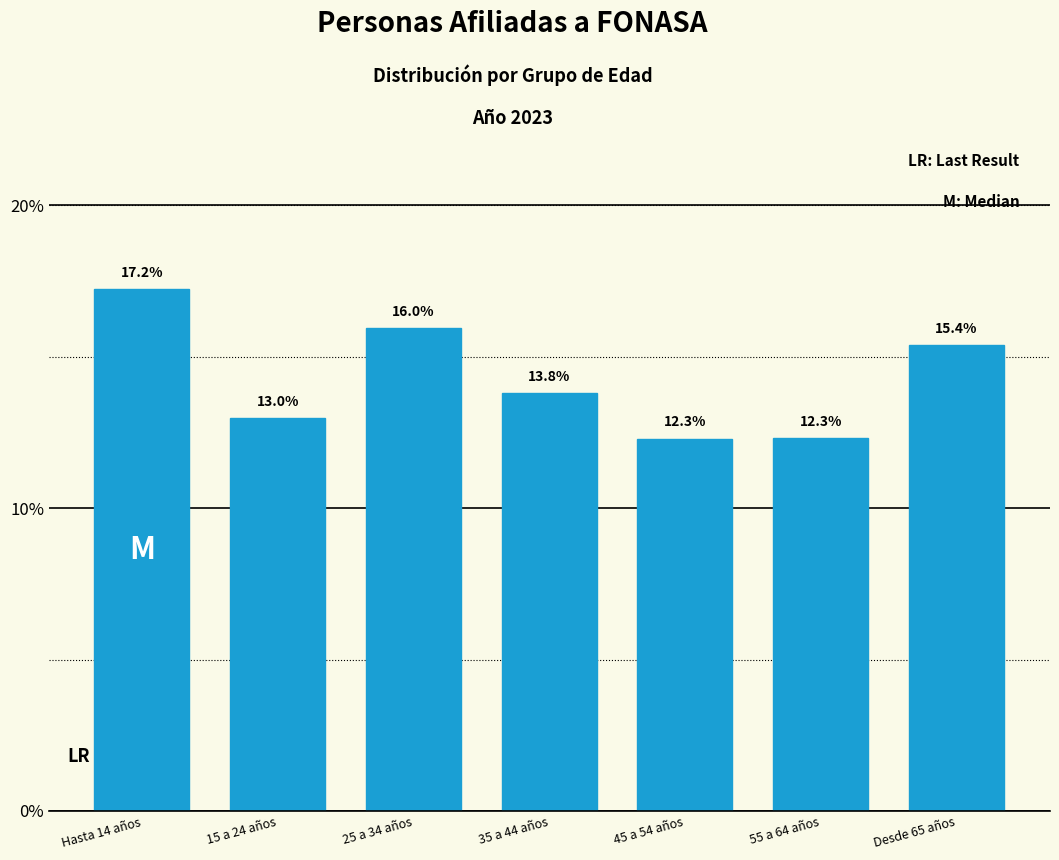

Reading left to right, transcribe all the data shown in this chart.

17.2	13.0	16.0	13.8	12.3	12.3	15.4